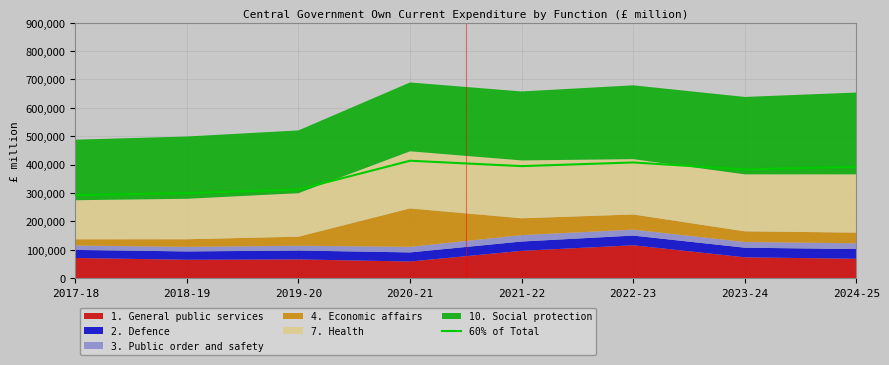

The value of 60% of Total at 2017-18 is 393340.6. True or false?

False